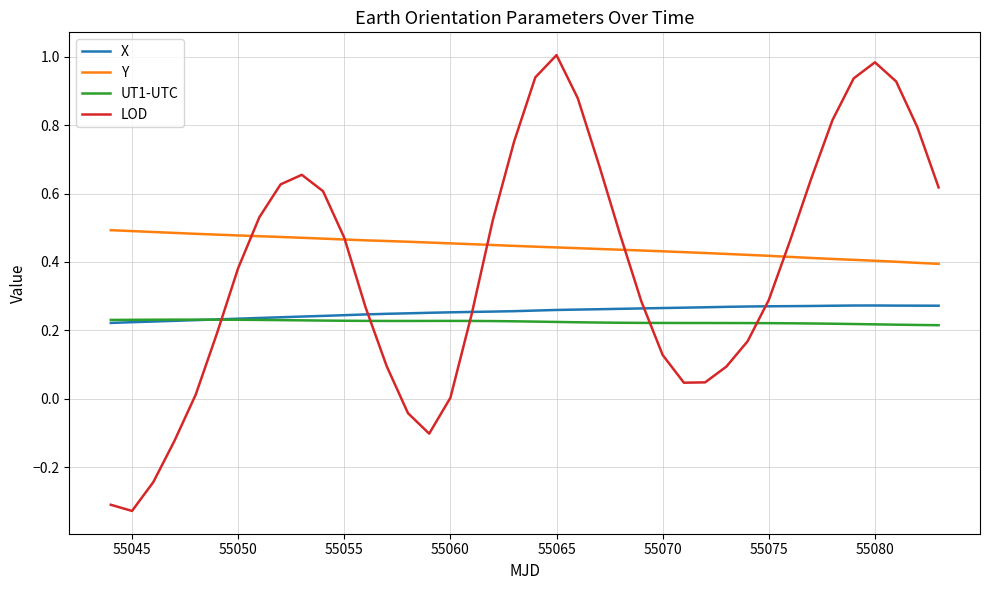

Which series has the widest spread of values?

LOD